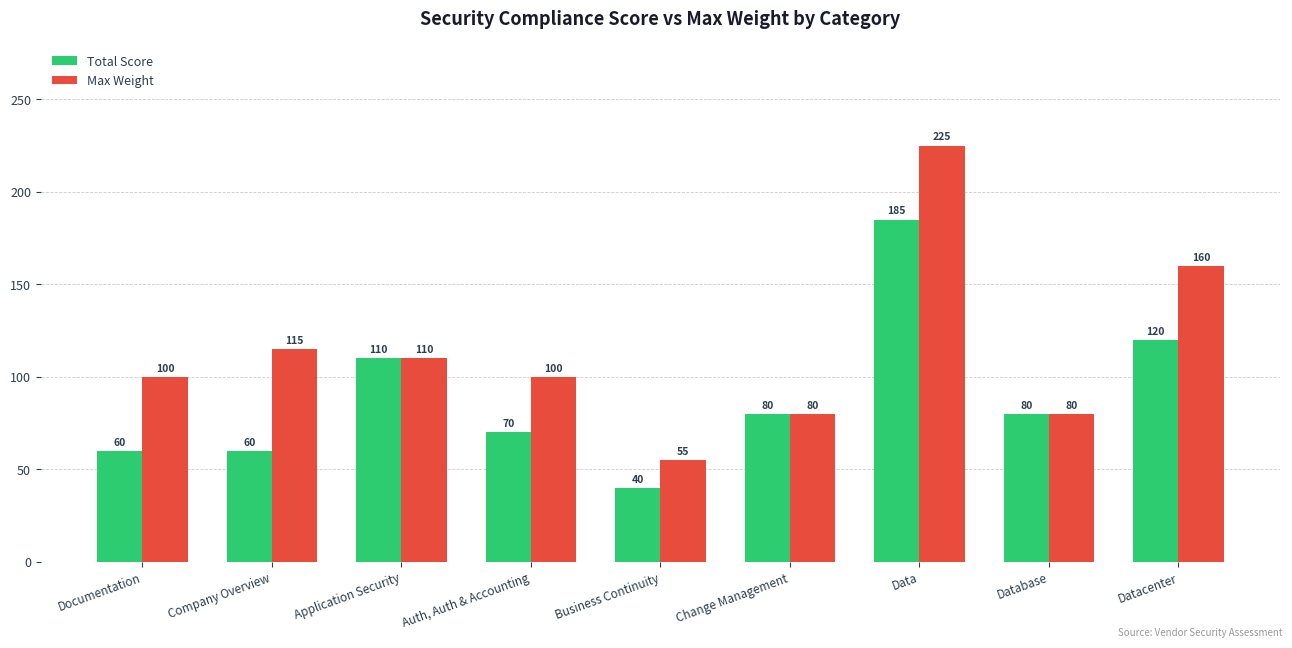

What is the difference between the Total Score values at Auth, Auth & Accounting and Business Continuity?

30